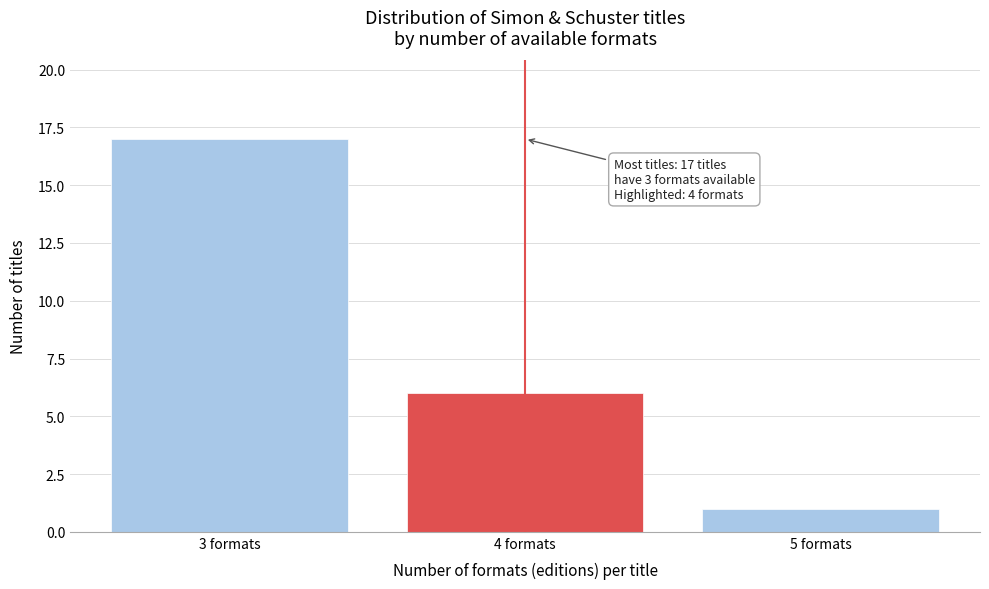

Reading left to right, extract all data points from this chart.

3 formats=17	4 formats=6	5 formats=1